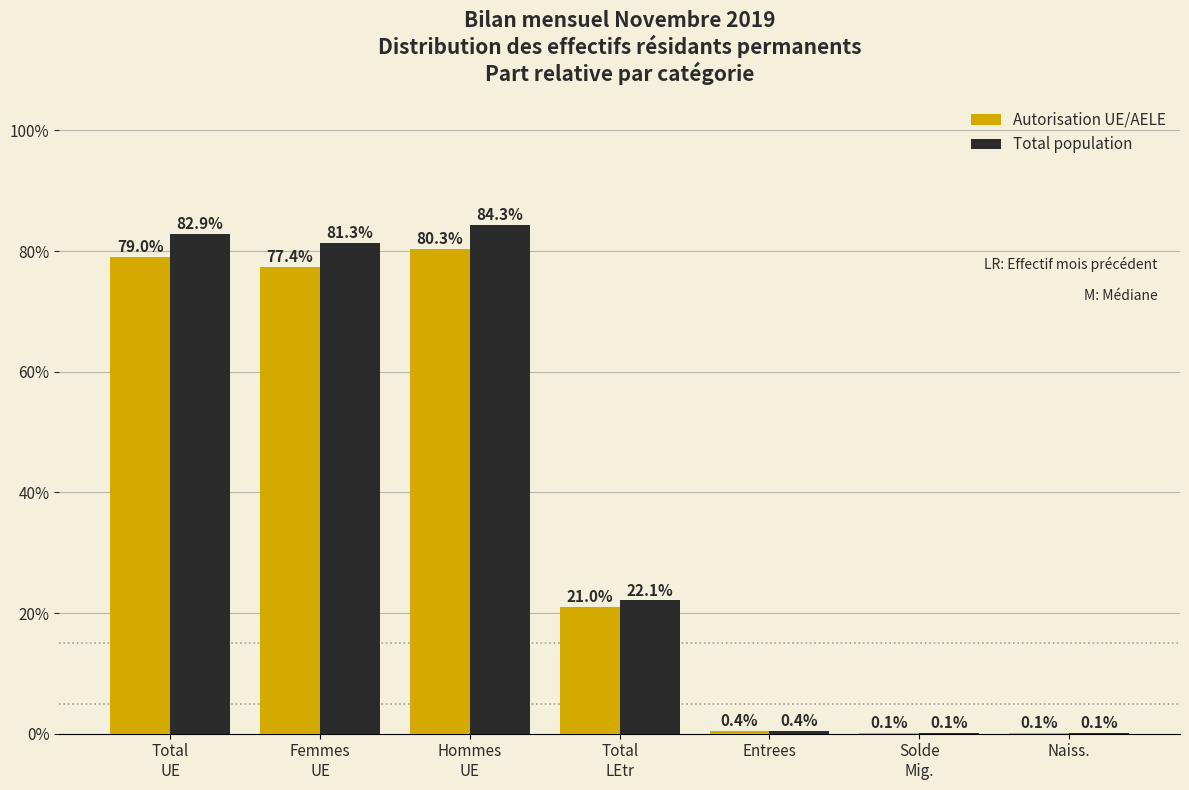

What is the maximum value for Autorisation UE/AELE?

80.3